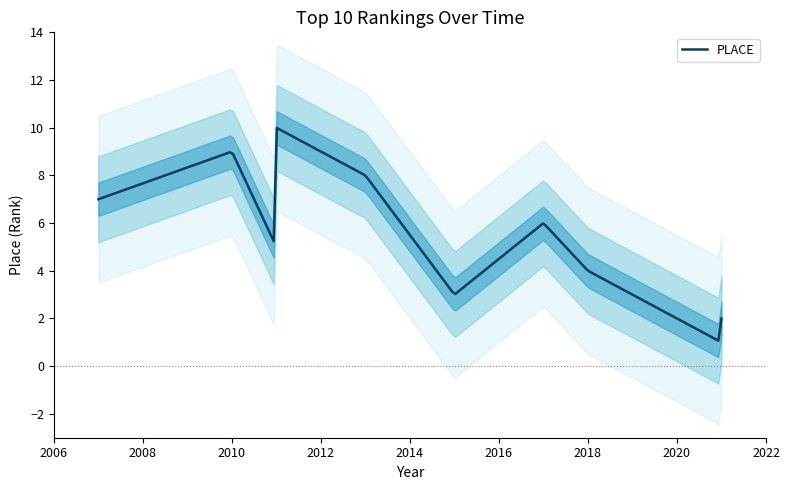

Which has a higher value, 2015-02-14 or 2021-02-26?

2015-02-14